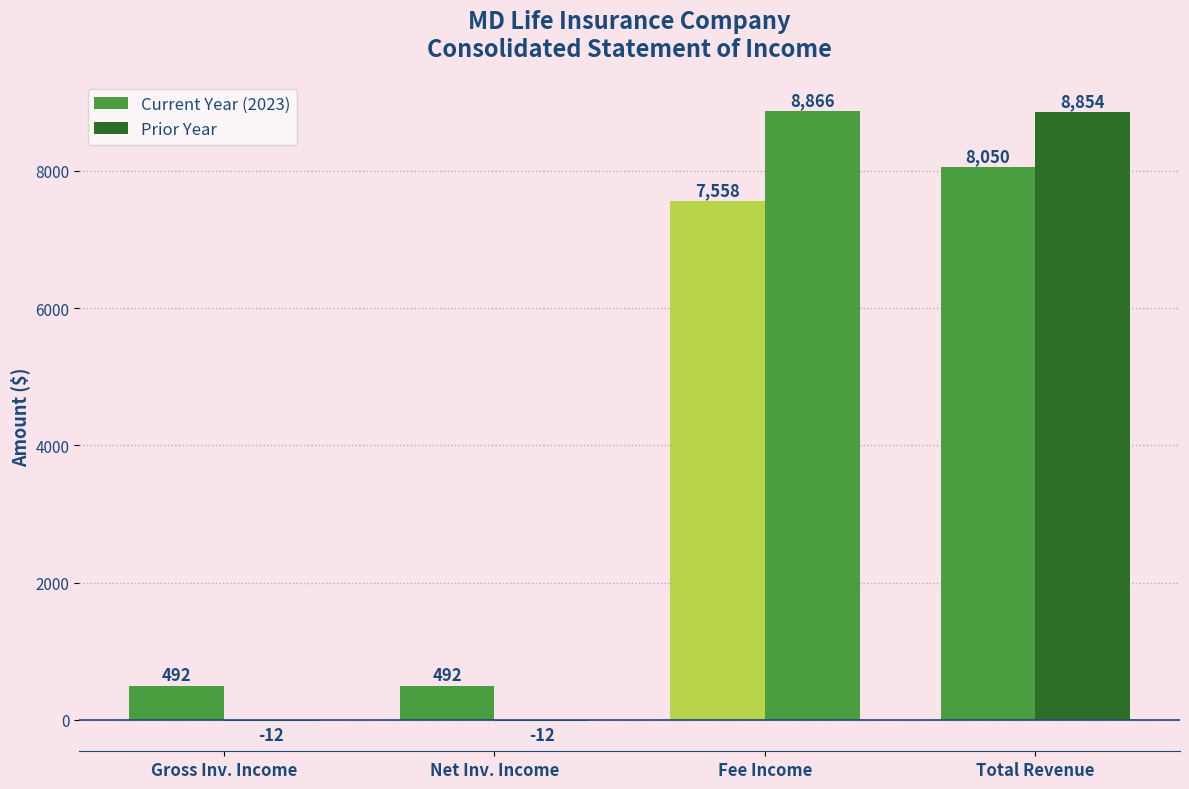

How many positive values does the Prior Year series have?

2